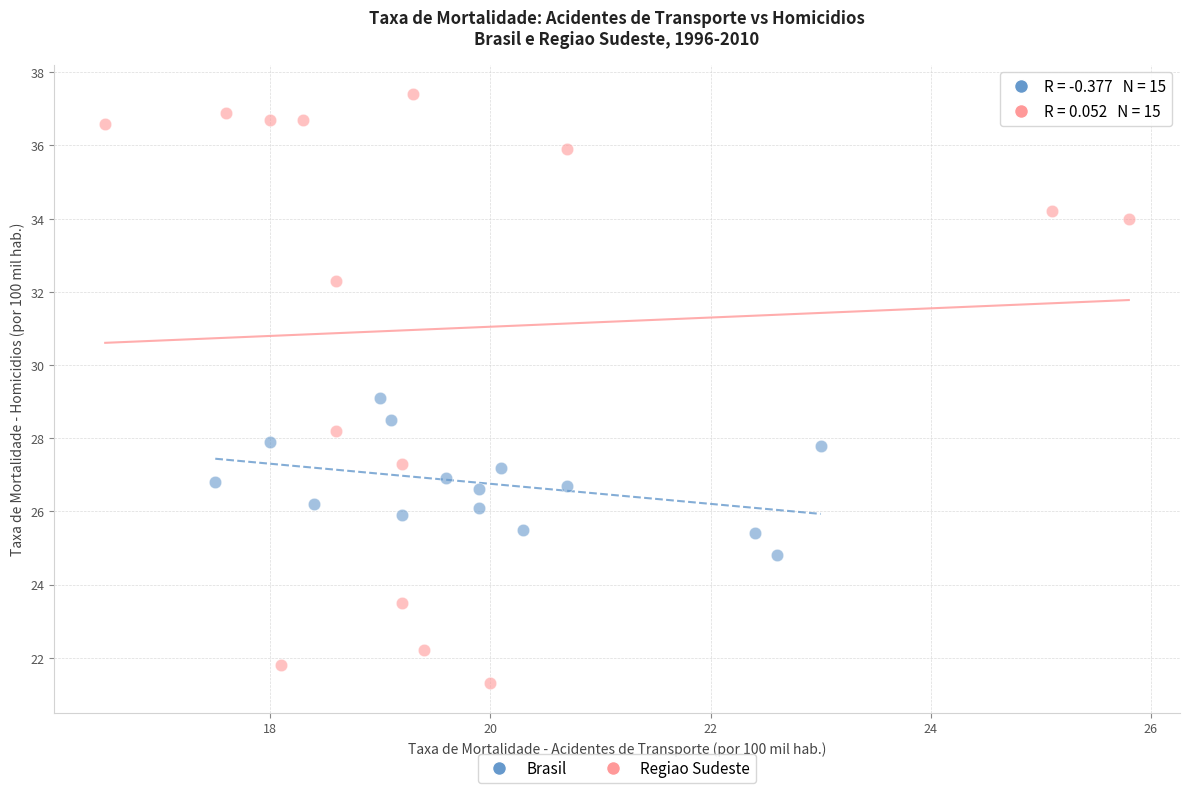

Which series reaches the minimum Y coordinate?

Regiao Sudeste